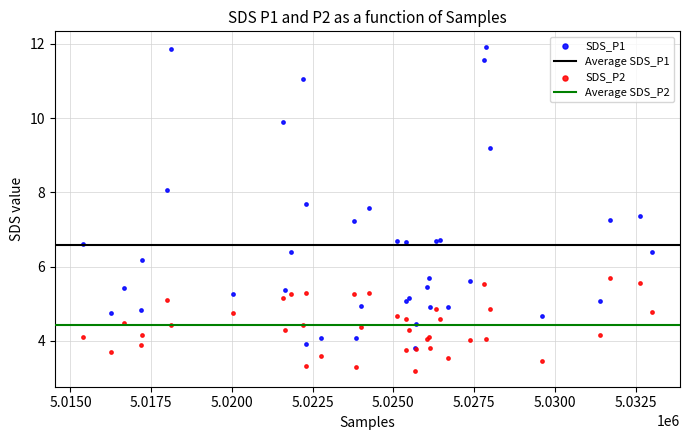

Which series has the widest spread of Y values?

SDS_P1